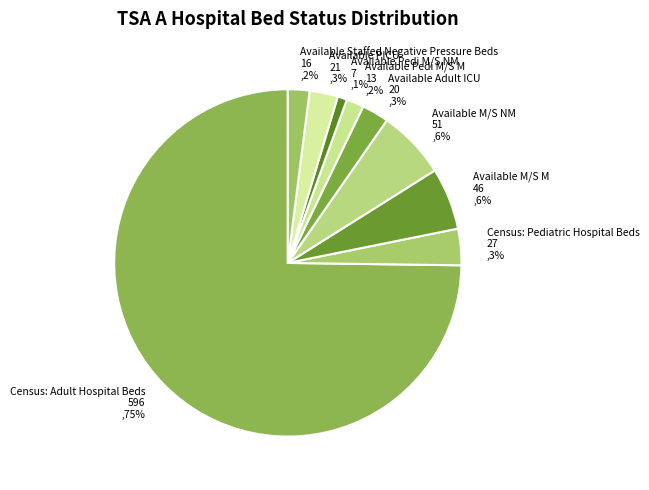

Which has a higher value, Available Pedi M/S NM or Census: Adult Hospital Beds?

Census: Adult Hospital Beds